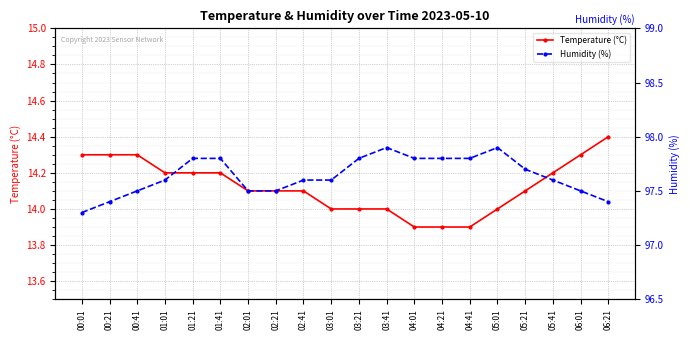

Rank the categories by Humidity (%) value from highest to lowest.

03:41, 05:01, 01:21, 01:41, 03:21, 04:01, 04:21, 04:41, 05:21, 01:01, 02:41, 03:01, 05:41, 00:41, 02:01, 02:21, 06:01, 00:21, 06:21, 00:01